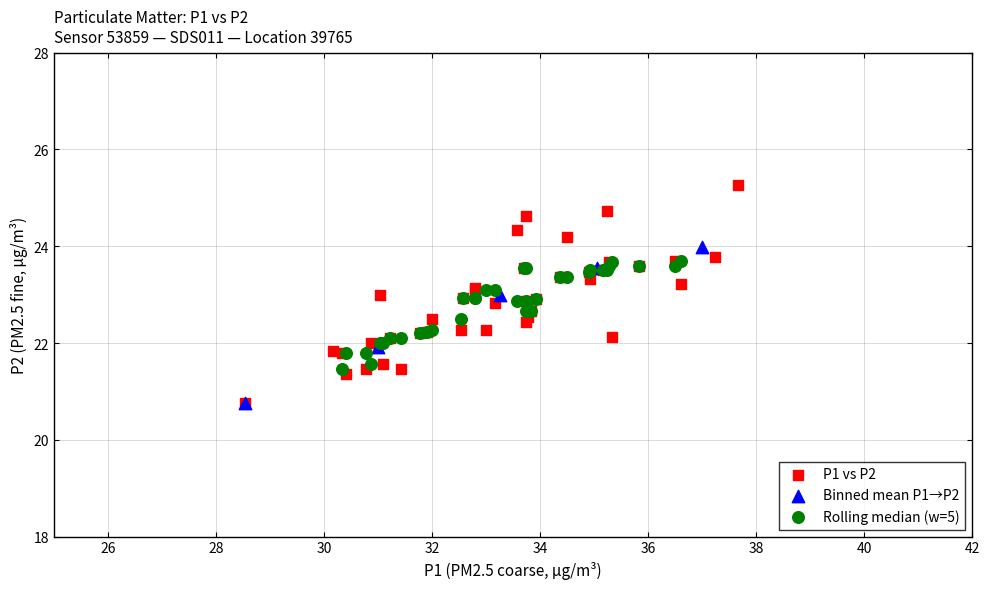

Which series reaches the maximum Y coordinate?

P1 vs P2